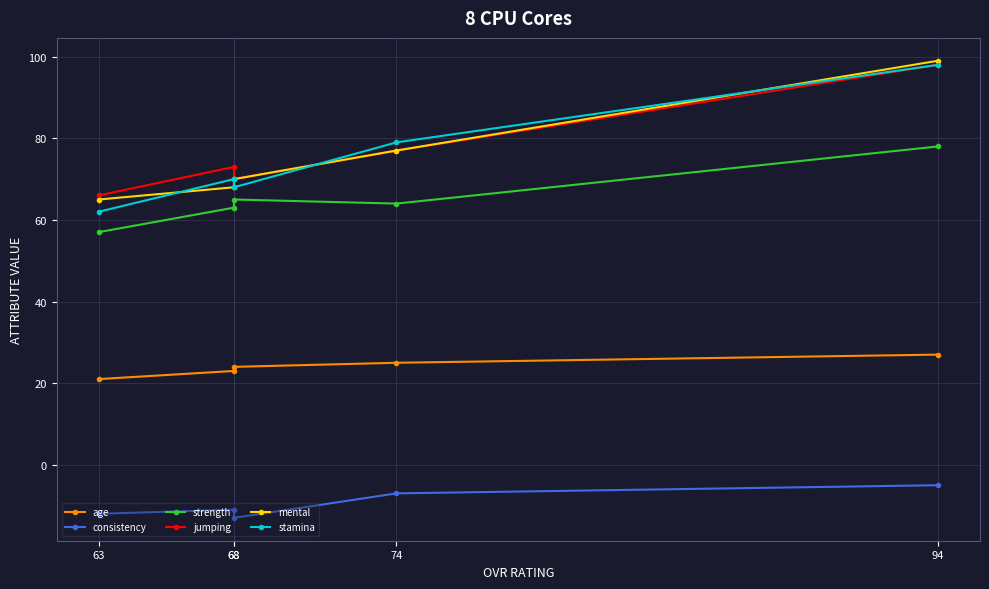

What is the value of the stamina point at the 3rd from the left?

68